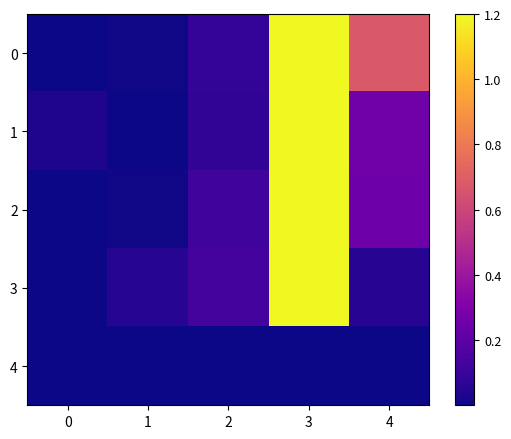

How many data points does each series have?

5